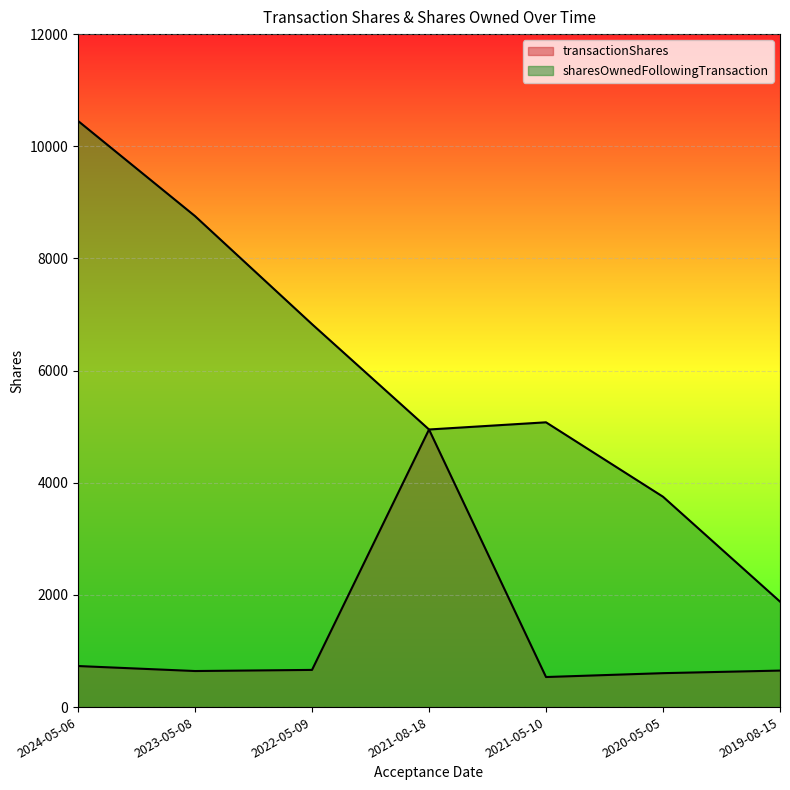

What is the label of the 1st point from the right?

2019-08-15